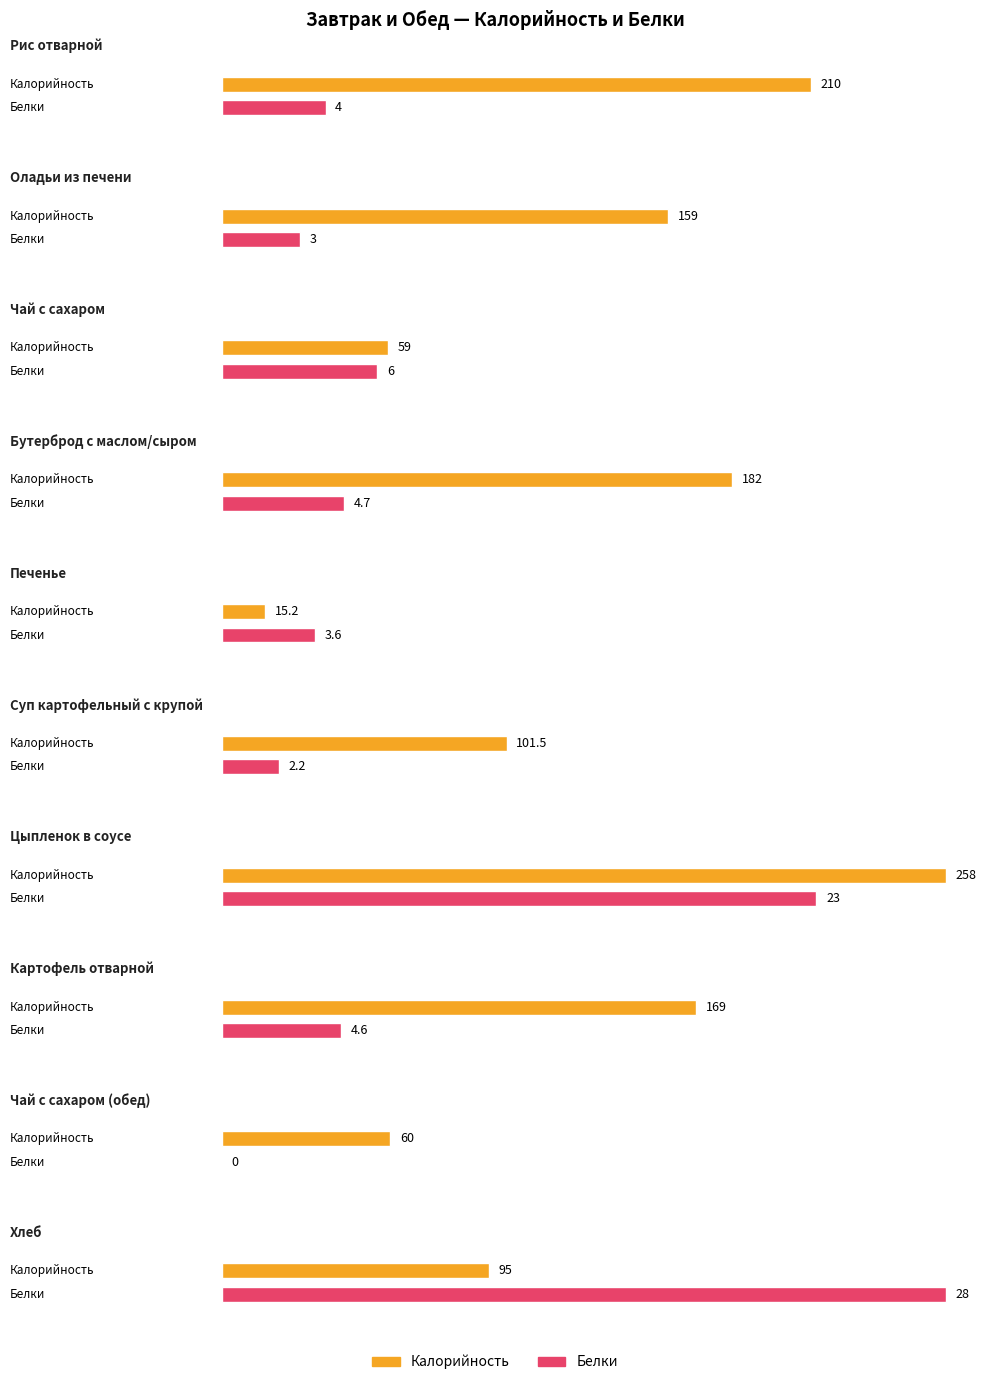

Rank the series by their maximum value, from highest to lowest.

Калорийность, Белки